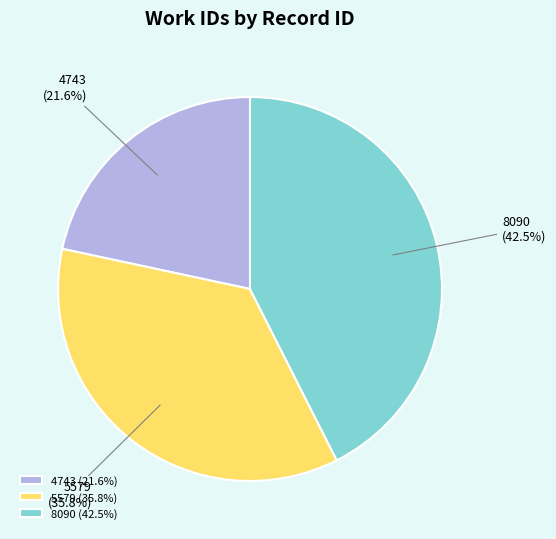

Count the number of slices in the pie.

3